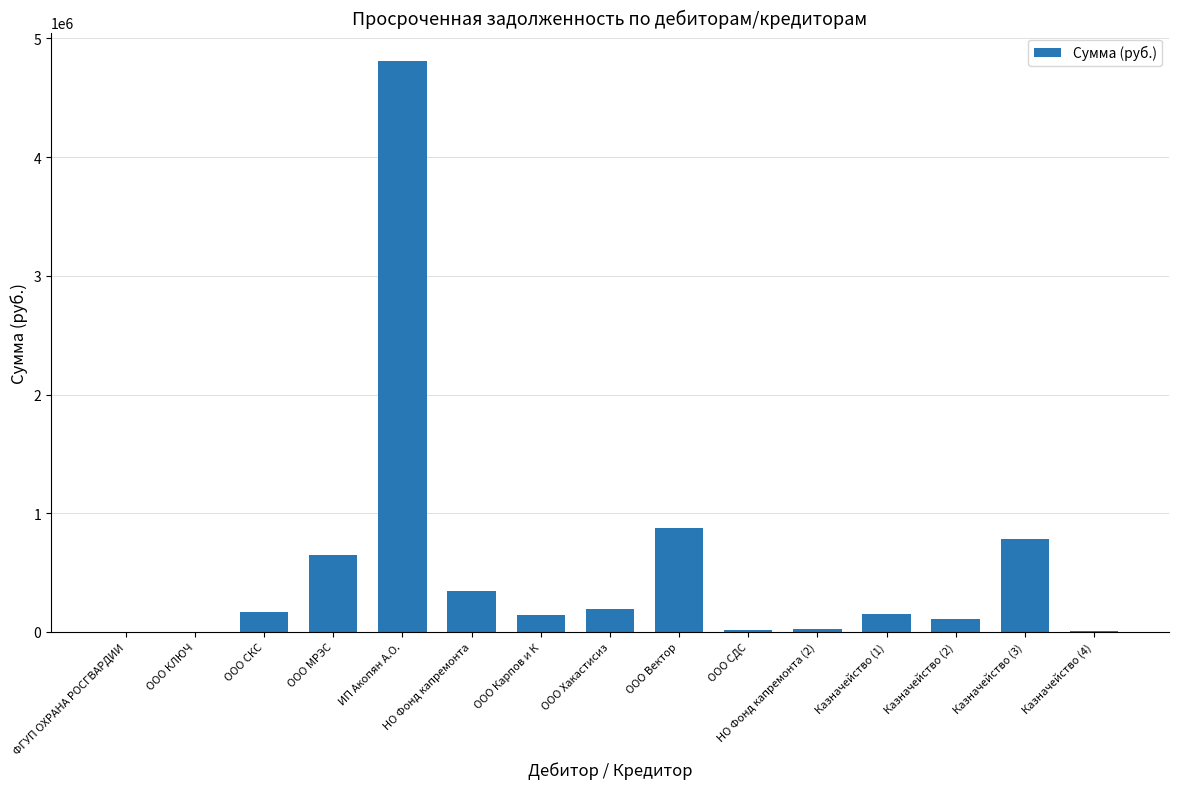

What is the sum of all values?

8269091.1